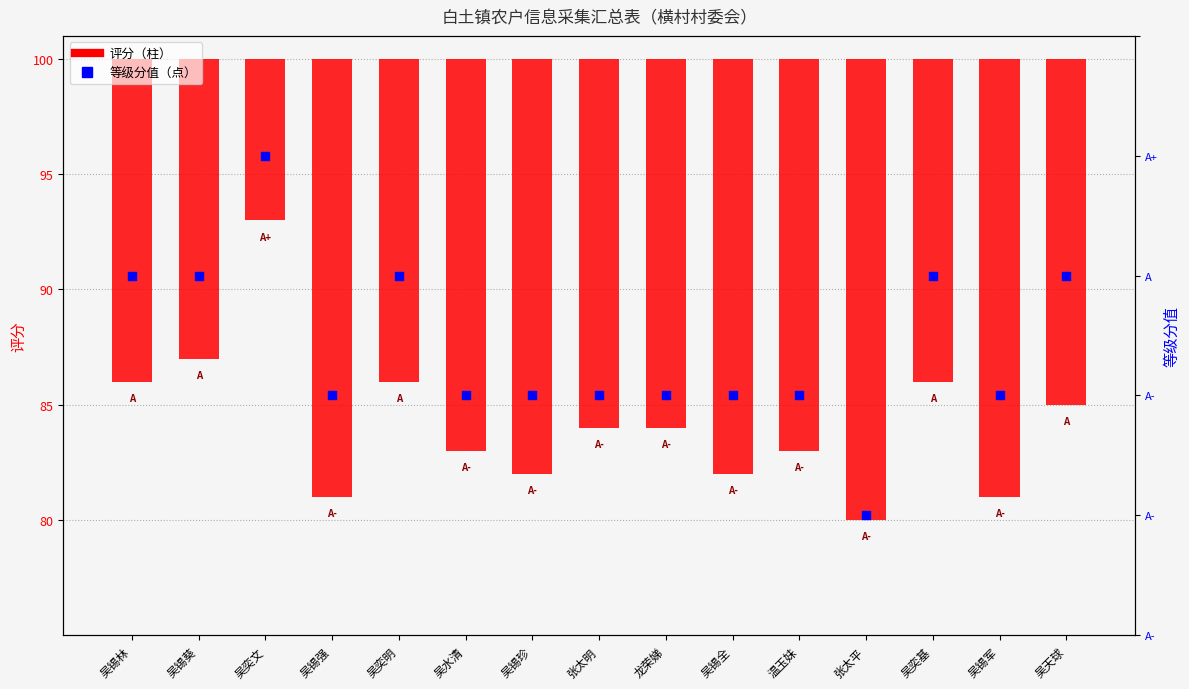

What are all the series names shown in the legend?

评分, 等级分值